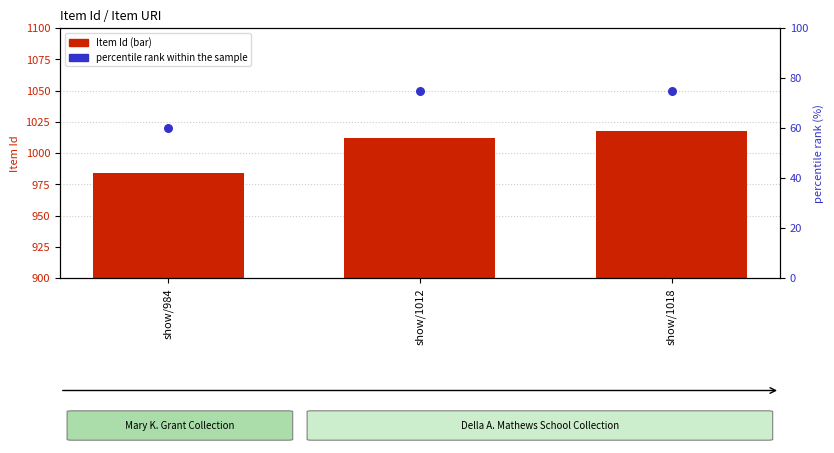

At how many categories does at least one series exceed 554?

3